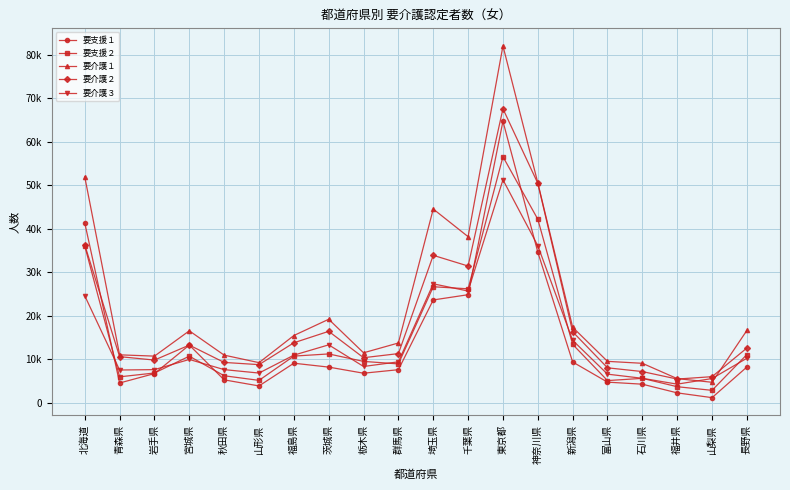

Which series changed the most between 埼玉県 and 山梨県?

要介護１